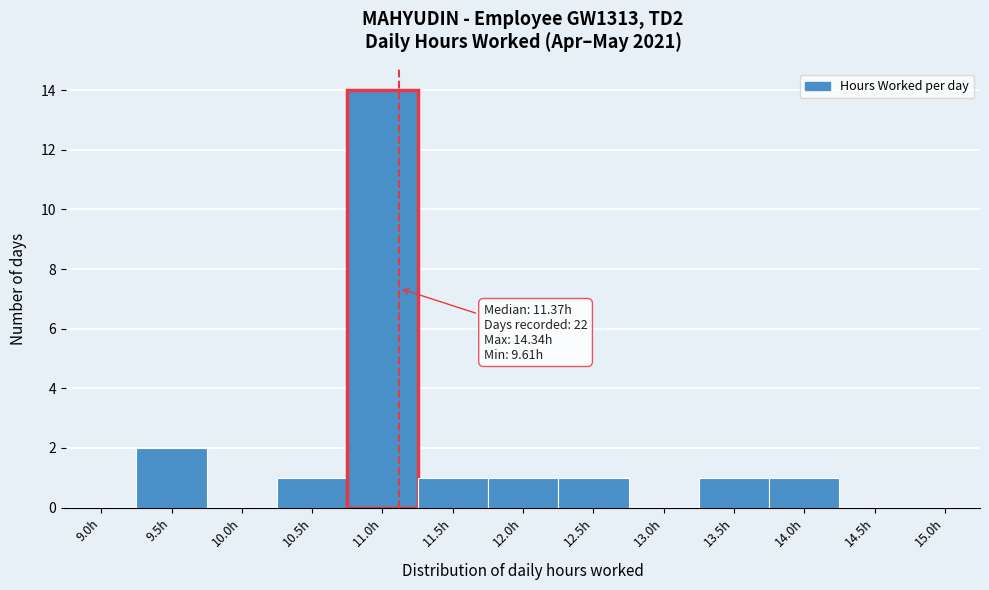

Reading left to right, what are all the values shown in this chart?

9.0h=0	9.5h=2	10.0h=0	10.5h=1	11.0h=14	11.5h=1	12.0h=1	12.5h=1	13.0h=0	13.5h=1	14.0h=1	14.5h=0	15.0h=0